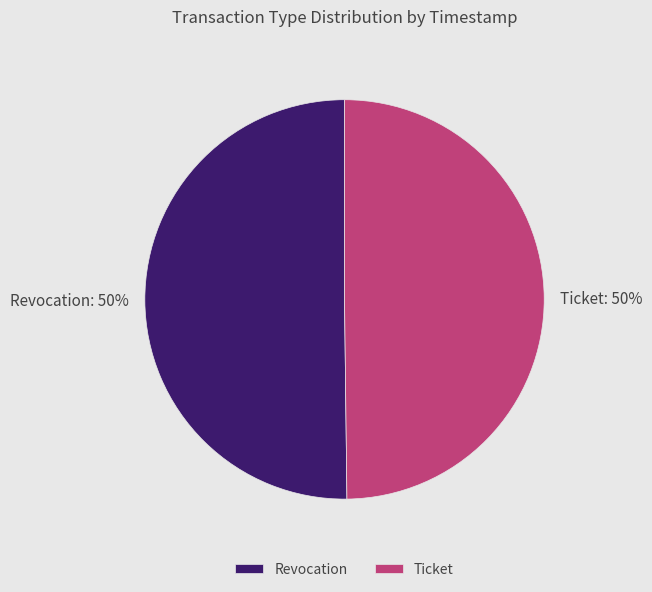

To the nearest percent, what percentage of the pie is Revocation?

50%